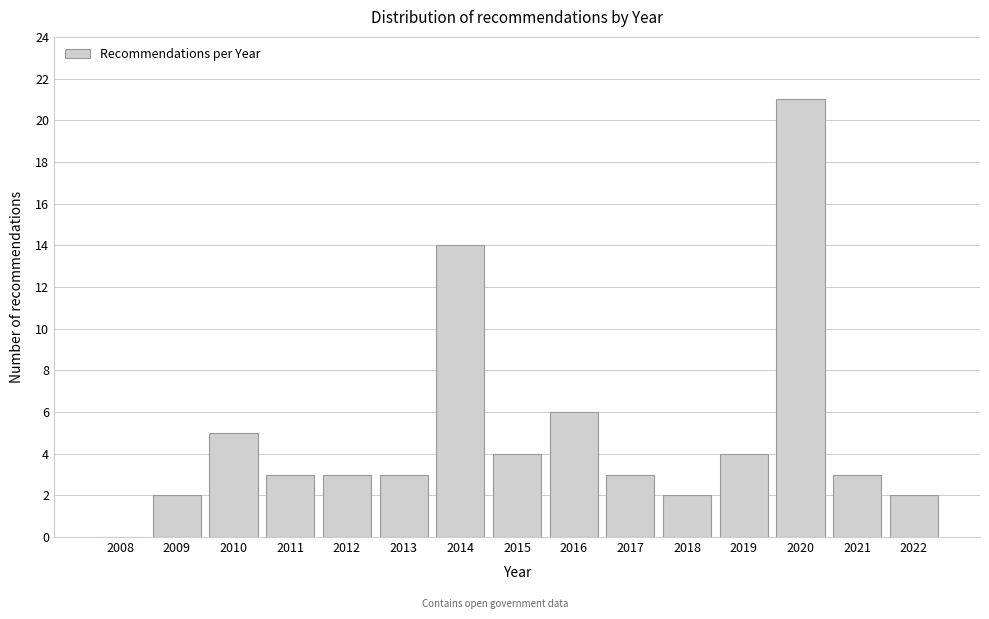

Reading left to right, what are all the values shown in this chart?

2008=0	2009=2	2010=5	2011=3	2012=3	2013=3	2014=14	2015=4	2016=6	2017=3	2018=2	2019=4	2020=21	2021=3	2022=2